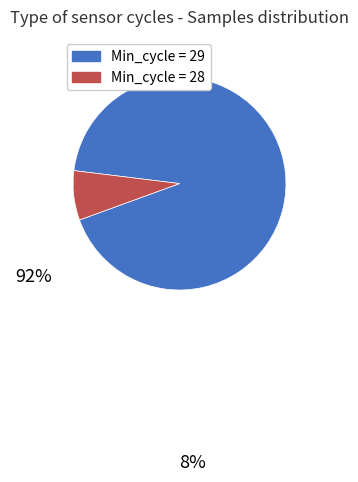

Is there a majority slice in this chart?

Yes